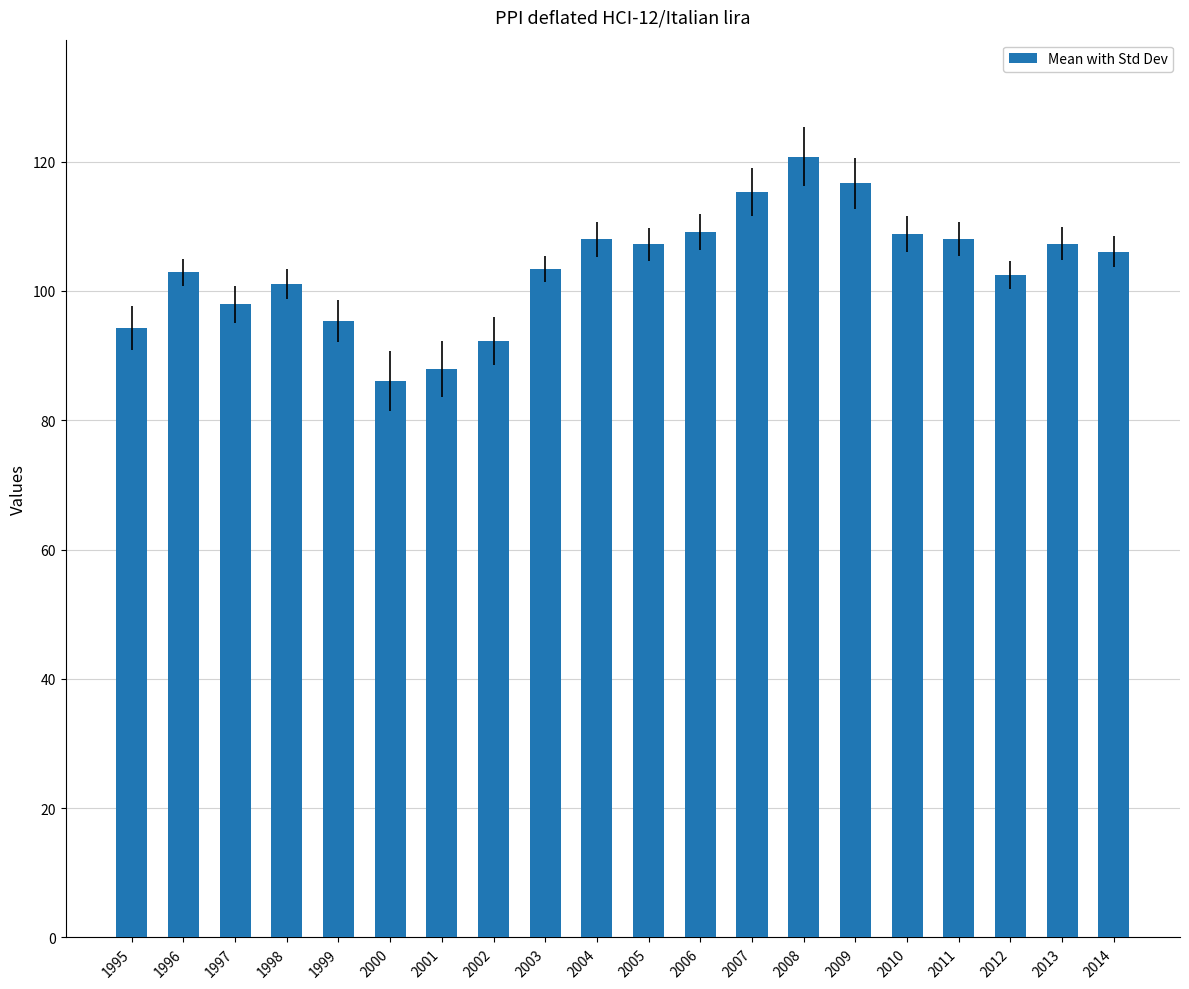

What is the difference between the values at 2014 and 2005?

1.2